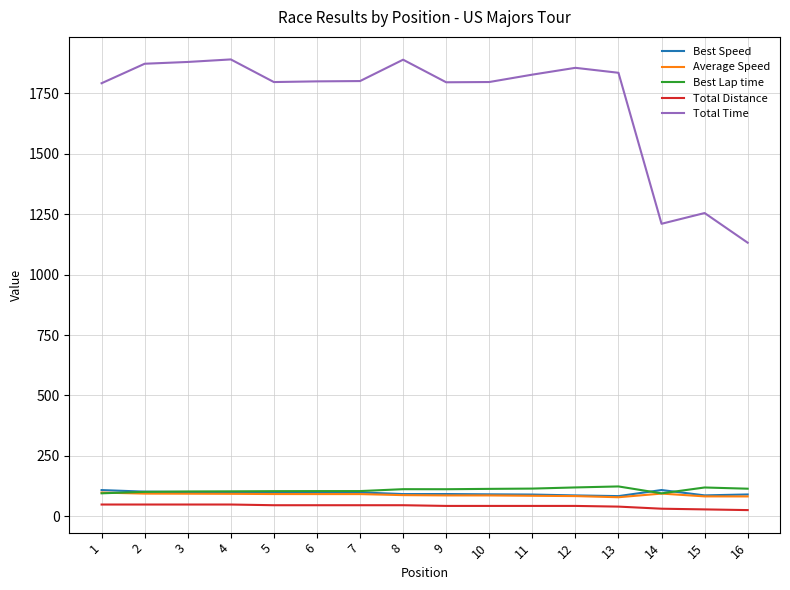

Which series has the largest range (max minus min)?

Total Time